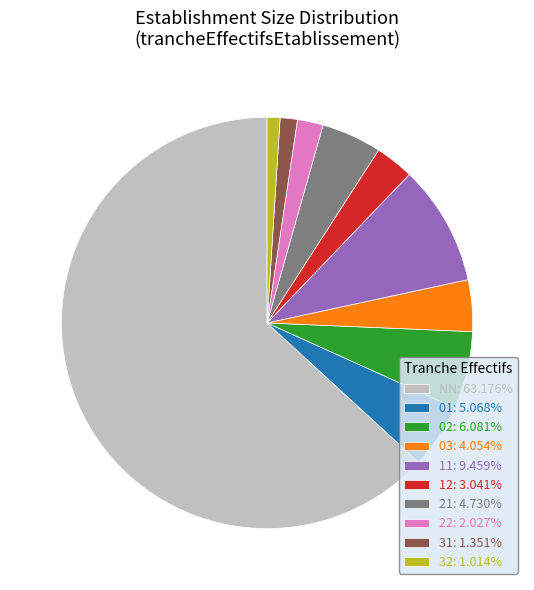

Does 01 represent more than half of the total?

No